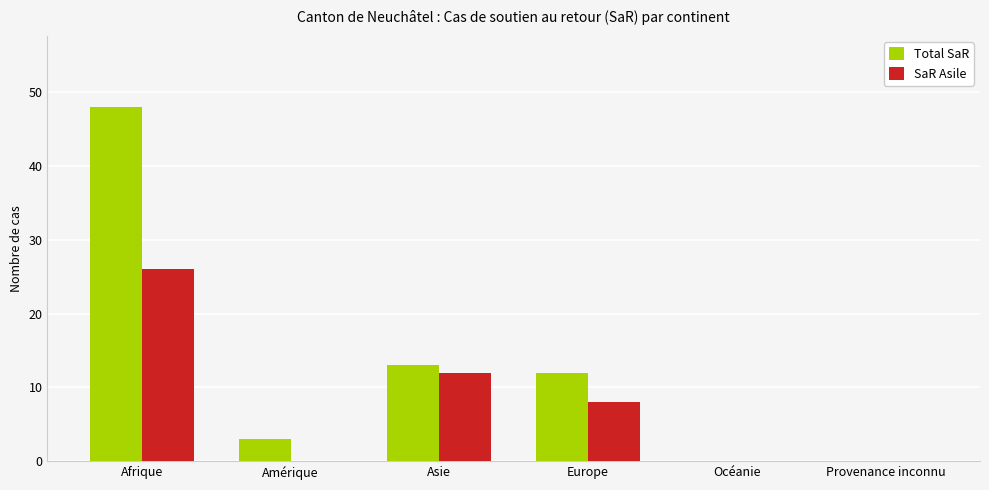

Which series changed the most between Asie and Europe?

SaR Asile